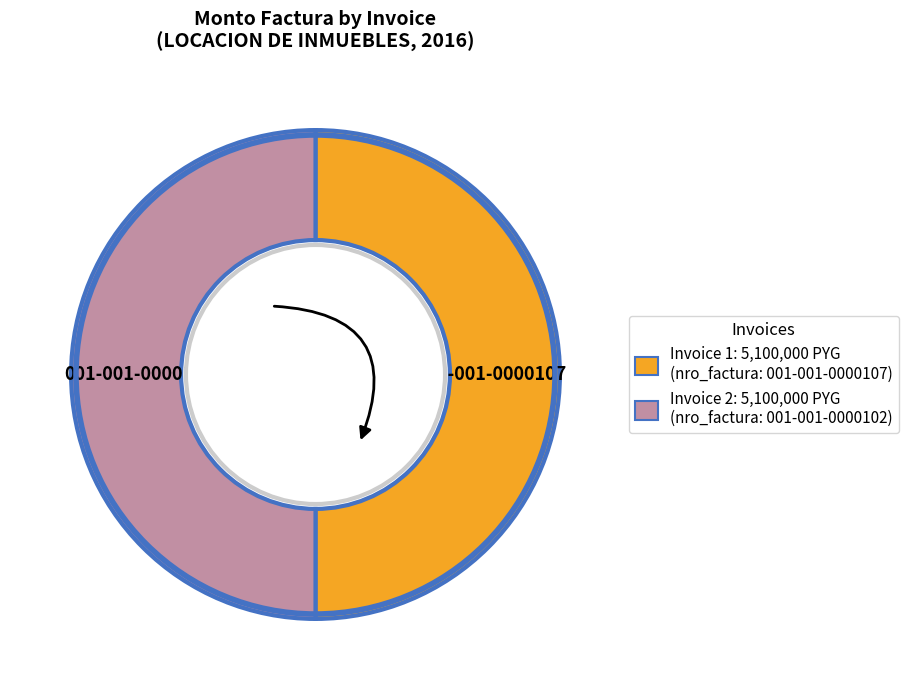

Which category has the smallest portion of the pie?

001-001-0000107